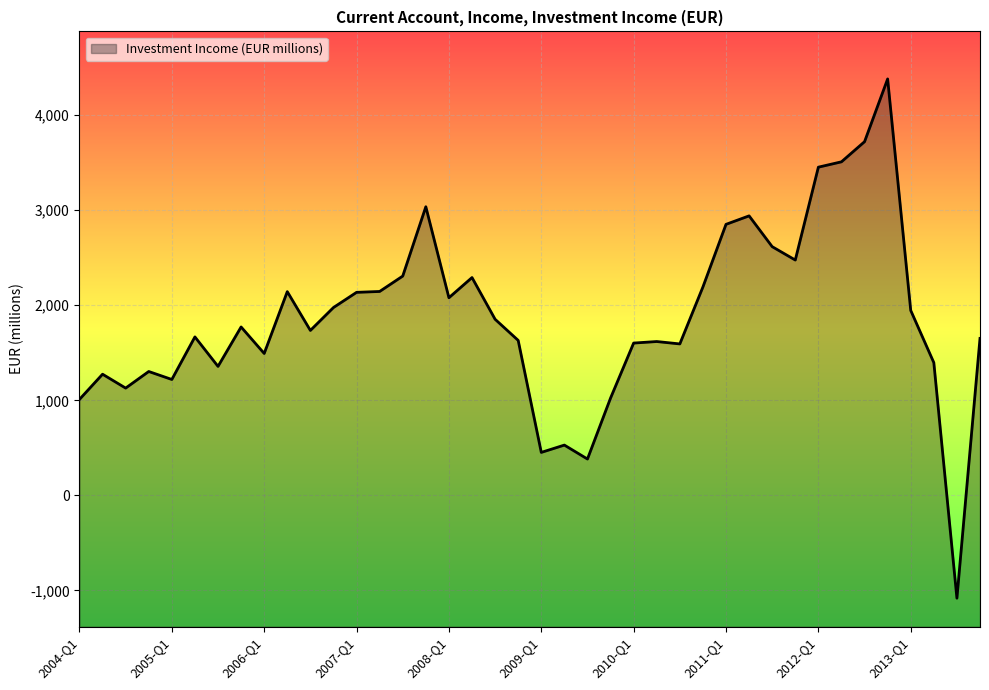

List the labels in order of value, smallest first.

2013-Q3, 2009-Q3, 2009-Q1, 2009-Q2, 2004-Q1, 2009-Q4, 2004-Q3, 2005-Q1, 2004-Q2, 2004-Q4, 2005-Q3, 2013-Q2, 2006-Q1, 2010-Q3, 2010-Q1, 2010-Q2, 2008-Q4, 2013-Q4, 2005-Q2, 2006-Q3, 2005-Q4, 2008-Q3, 2013-Q1, 2006-Q4, 2008-Q1, 2007-Q1, 2006-Q2, 2007-Q2, 2010-Q4, 2008-Q2, 2007-Q3, 2011-Q4, 2011-Q3, 2011-Q1, 2011-Q2, 2007-Q4, 2012-Q1, 2012-Q2, 2012-Q3, 2012-Q4